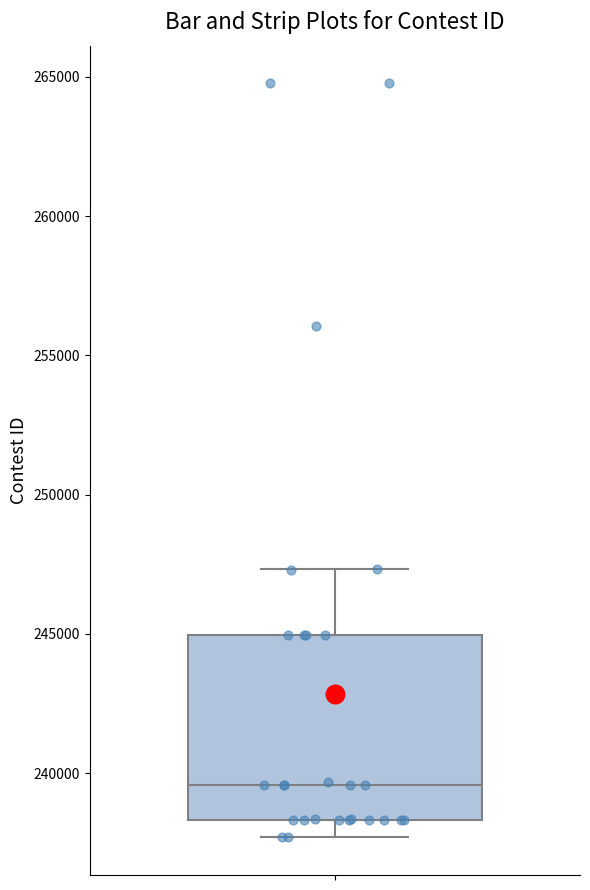

Where does the median line of the box sit on the y-axis? The values are not printed on the chart, so give them approximately, as read against the axis.

239500